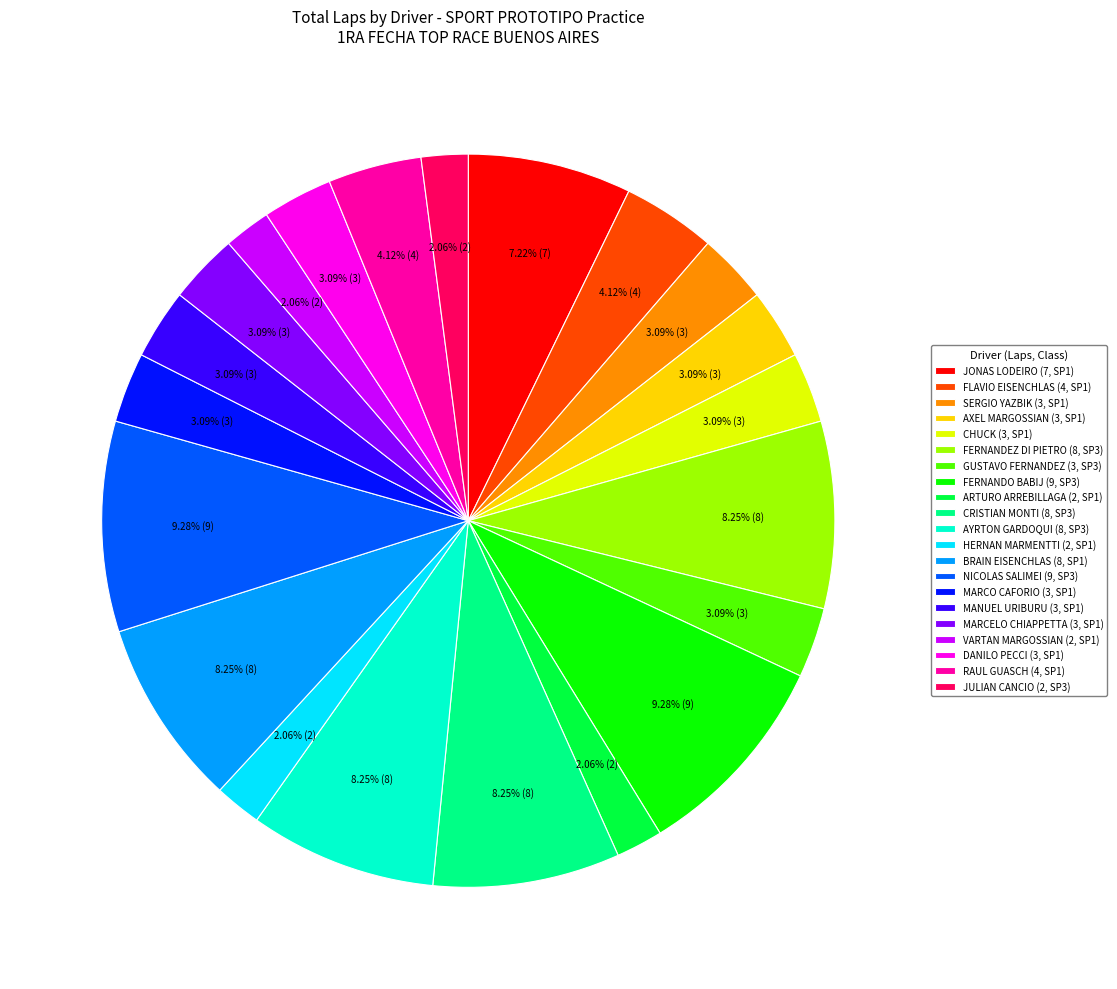

Is the sum of CHUCK (3, SP1) and MARCELO CHIAPPETTA (3, SP1) greater than half?

No